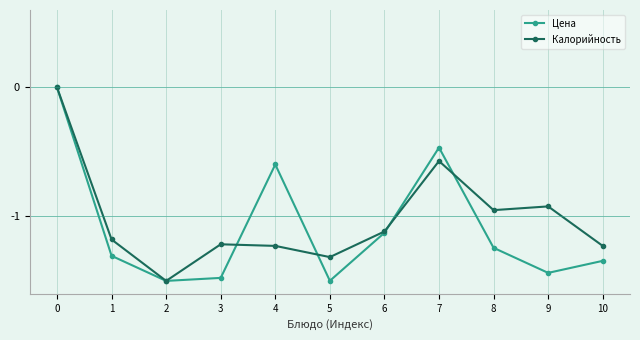

In Калорийность, how many points are lower than both neighbors (excluding endpoints)?

3